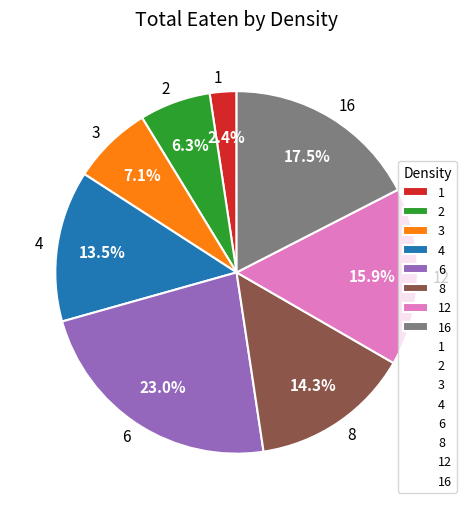

How many slices are in this pie chart?

8